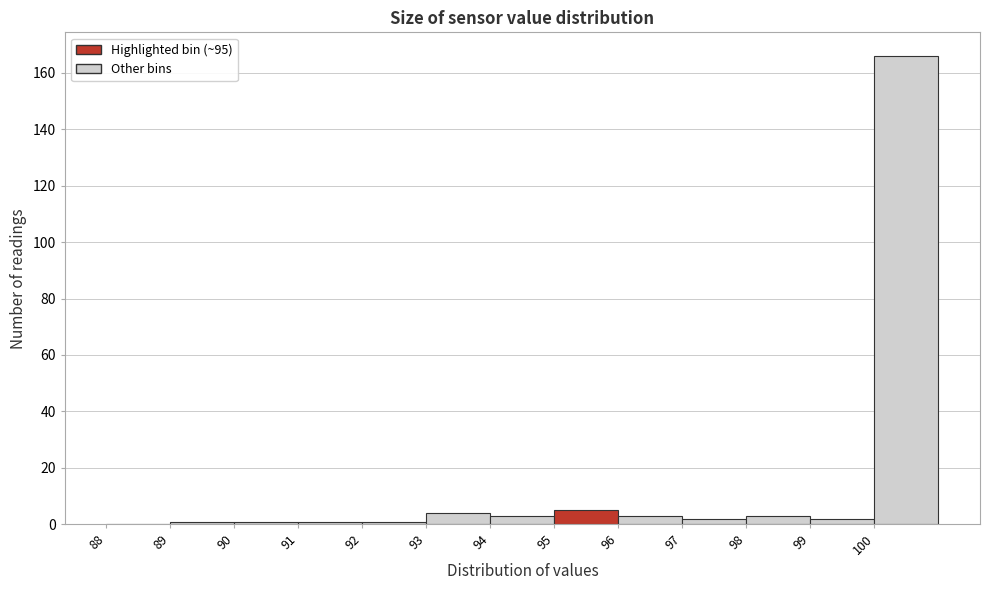

Reading left to right, list every bar in this chart as the range it spans on the x-axis followed by its height. The values are not printed on the chart, so give them approximately, as read against the axis.

88 to 89: 0
89 to 90: under 2
90 to 91: under 2
91 to 92: under 2
92 to 93: under 2
93 to 94: 4
94 to 95: 4
95 to 96: 6
96 to 97: 4
97 to 98: 2
98 to 99: 4
99 to 100: 2
100 to 101: 166